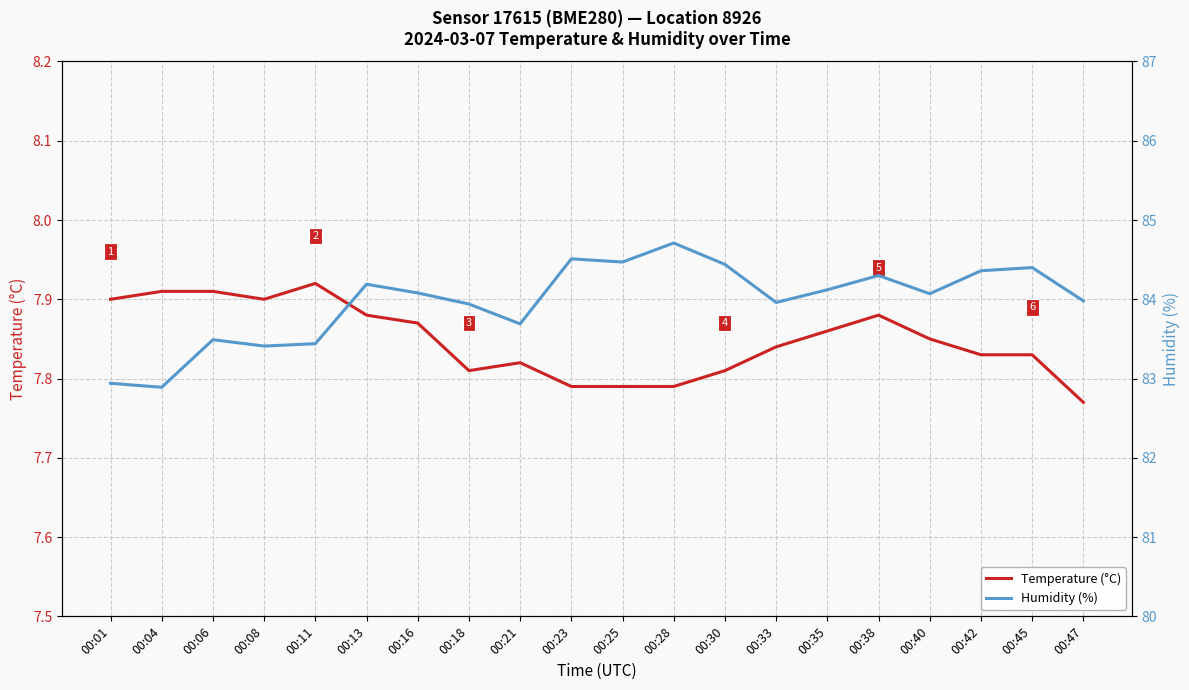

True or false: Temperature (°C) and Humidity (%) intersect in this chart.

False